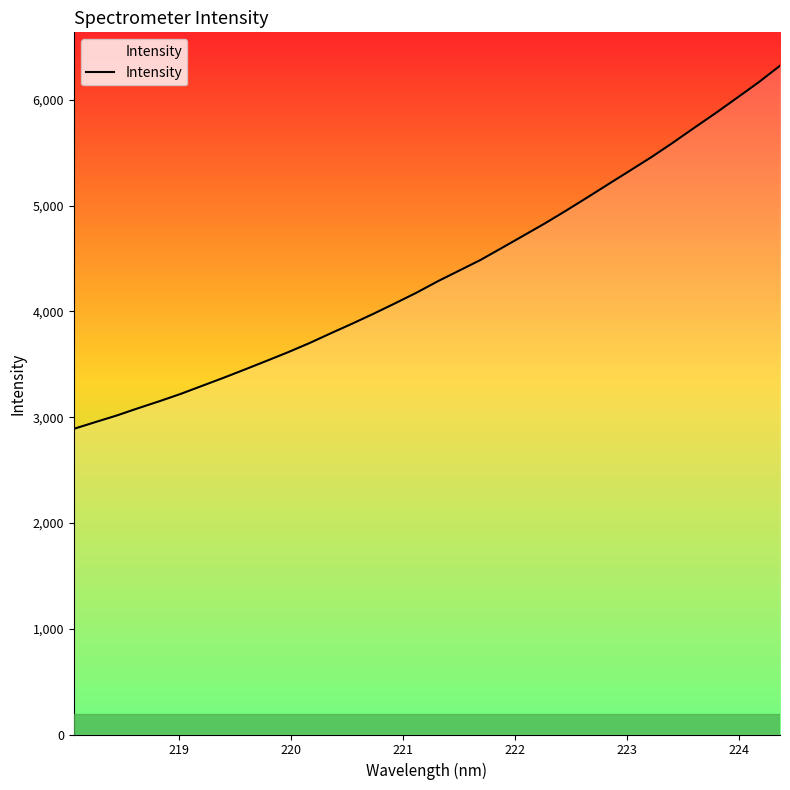

What is the difference between the second highest and second lowest values?

3212.8